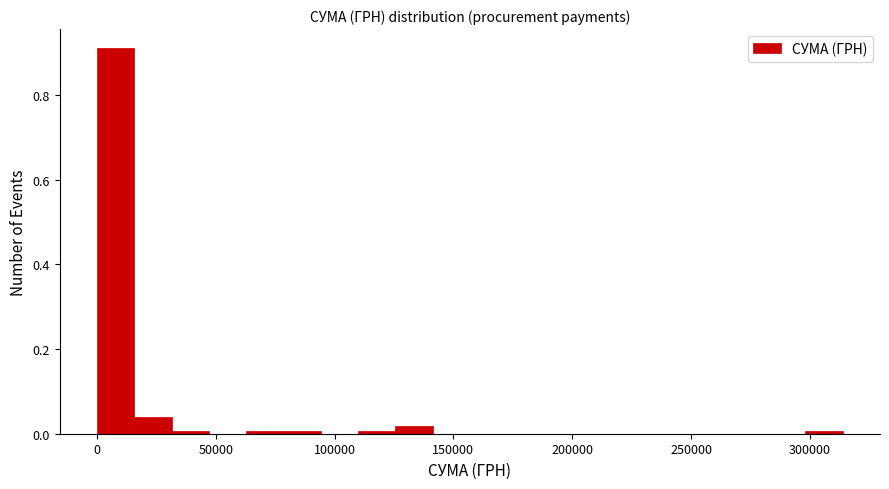

Read against the x-axis, roughly where is the centre of the tallest bar?

10000